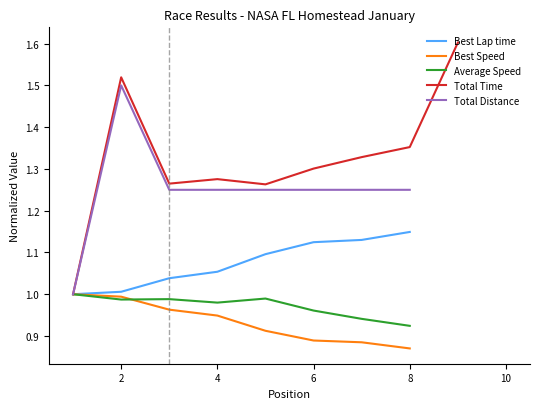

What is the minimum value shown in the chart?

0.9